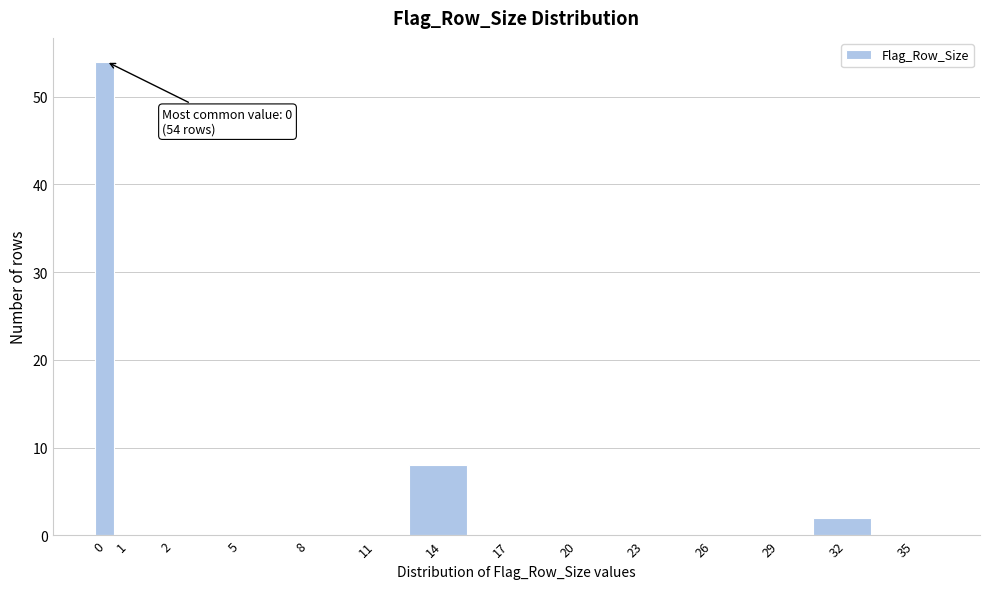

Reading left to right, what are all the values shown in this chart?

0=54	1=0	2=0	5=0	8=0	11=0	14=8	17=0	20=0	23=0	26=0	29=0	32=2	35=0